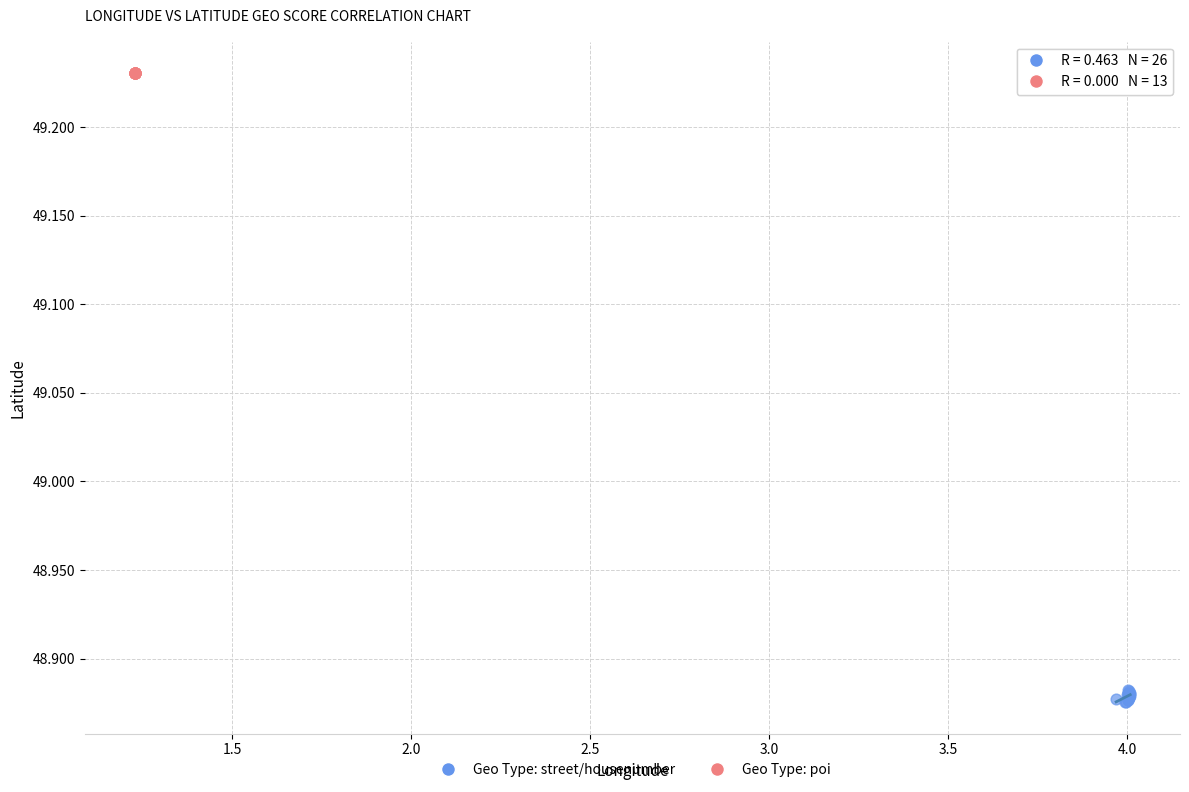

Which series reaches the maximum Y coordinate?

Geo Type: poi